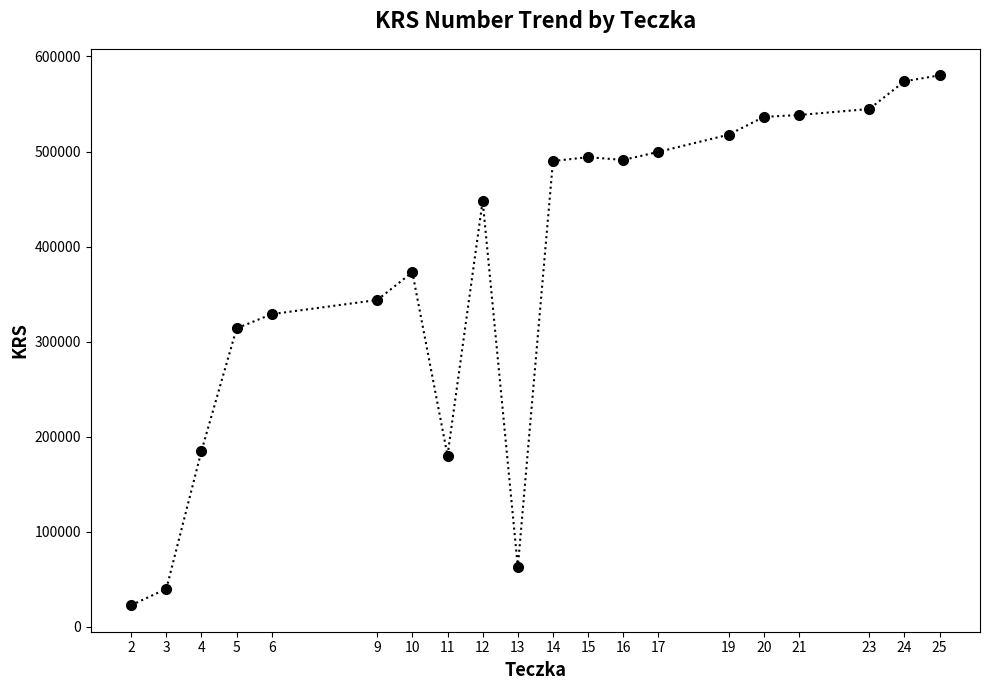

What value does the data have at 13, to the nearest 100?

62700